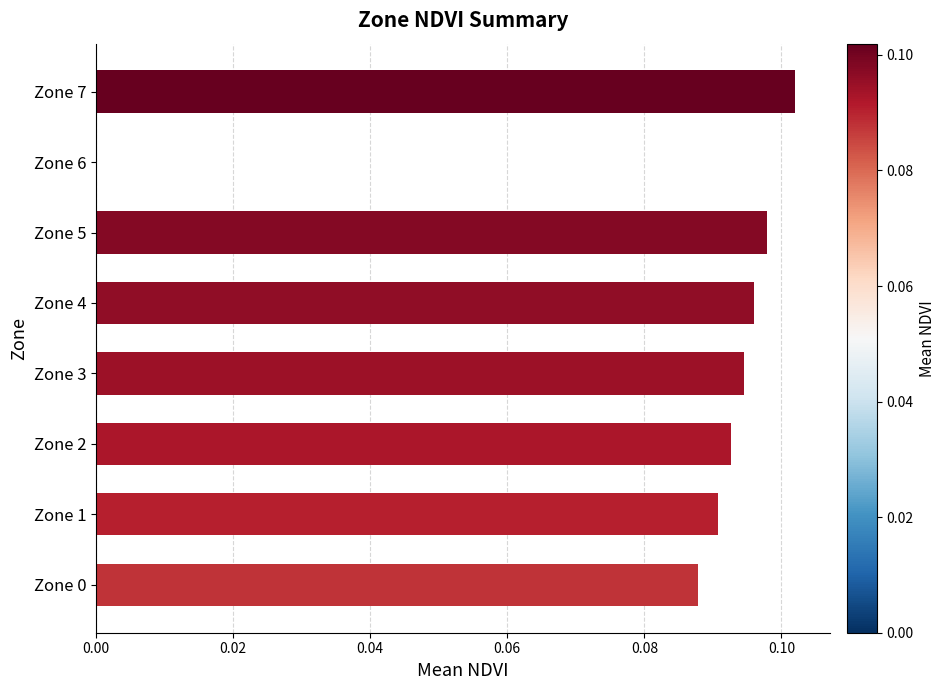

True or false: the data shows 0.0 at Zone 0.

False